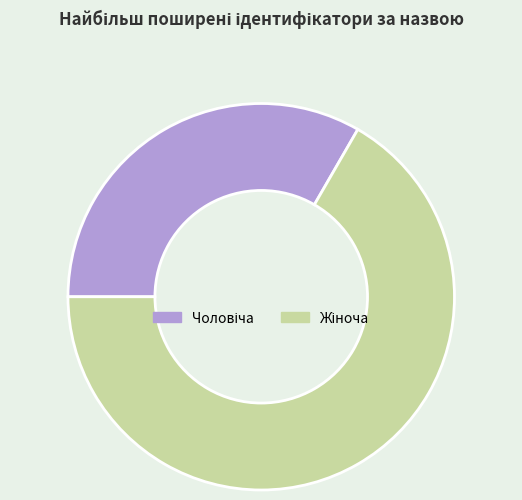

Is there a majority slice in this chart?

Yes